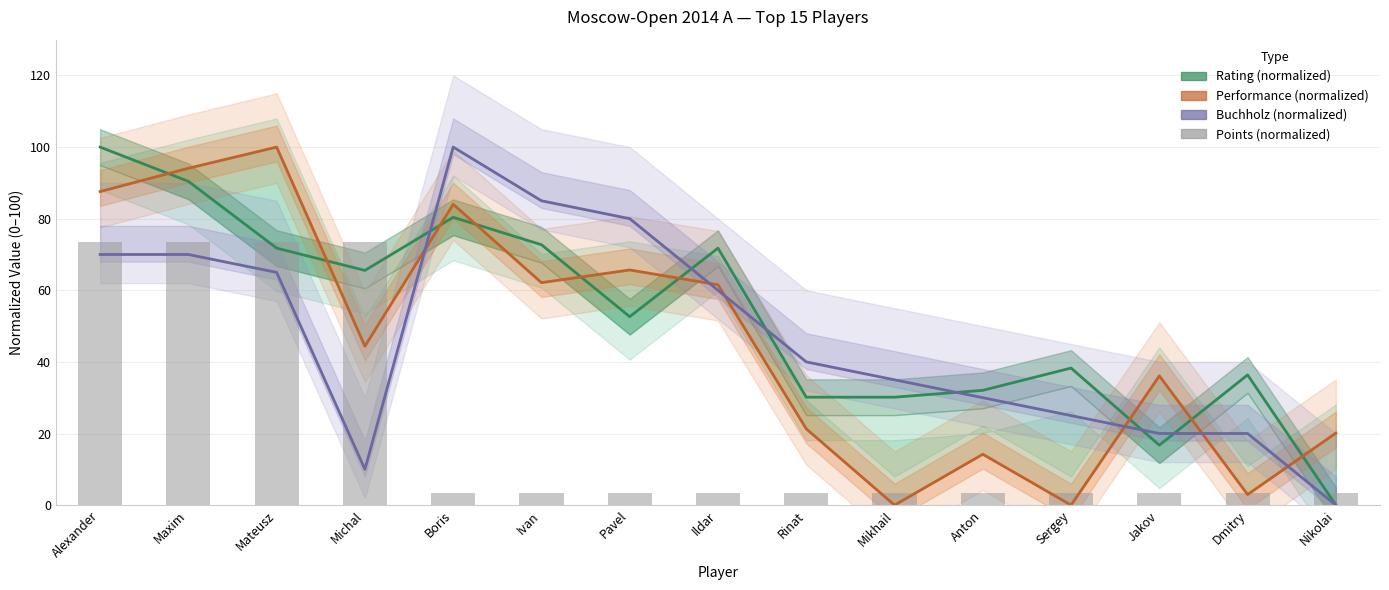

How many groups of bars are there?

15